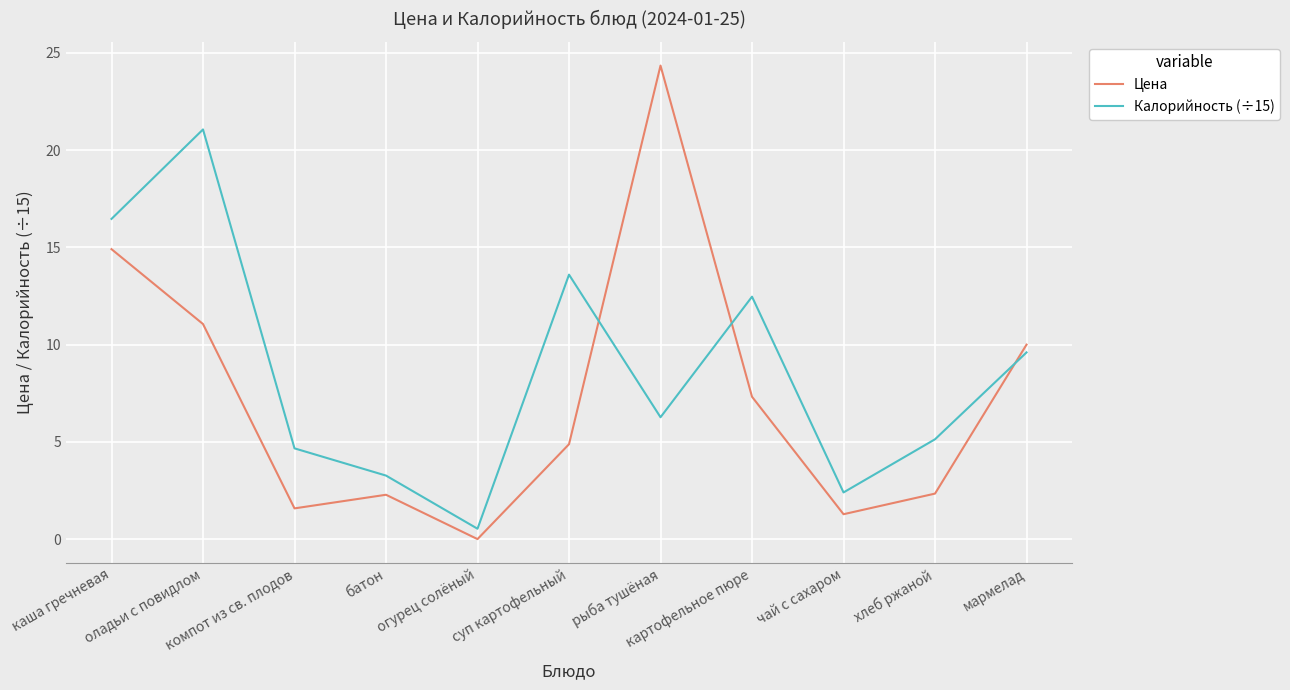

At which label is Калорийность (÷15) closest to 10?

мармелад